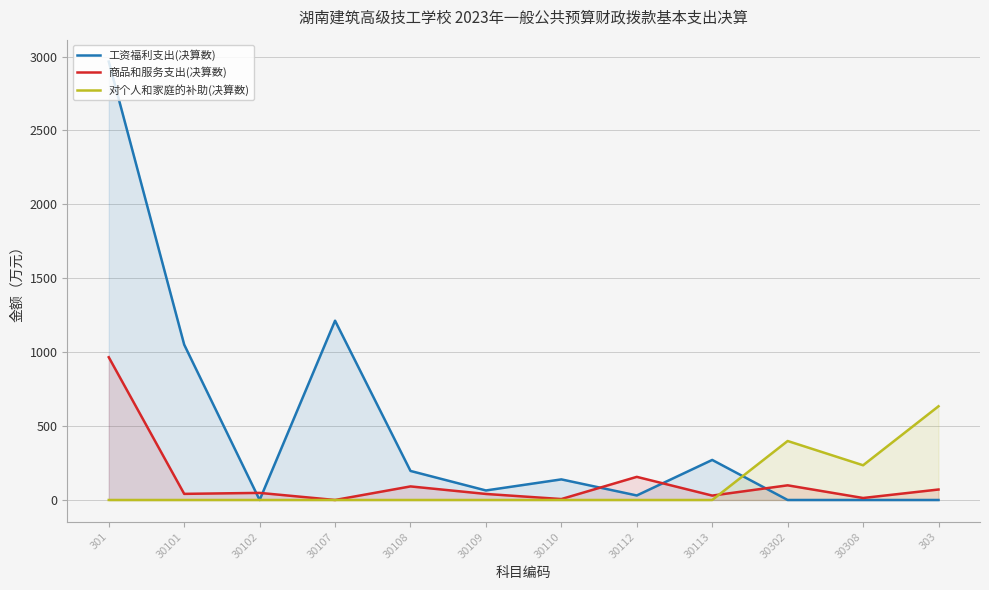

Does the chart display data point markers on the line(s)?

No